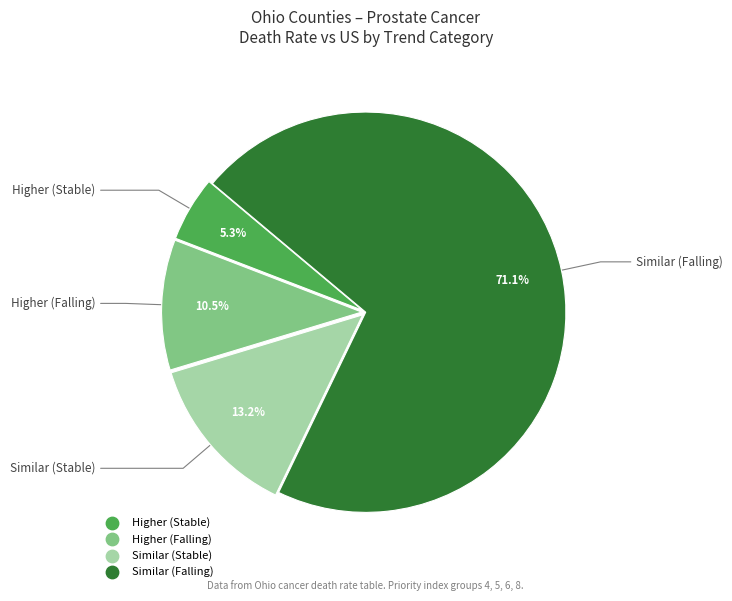

Does any single category account for the majority?

Yes